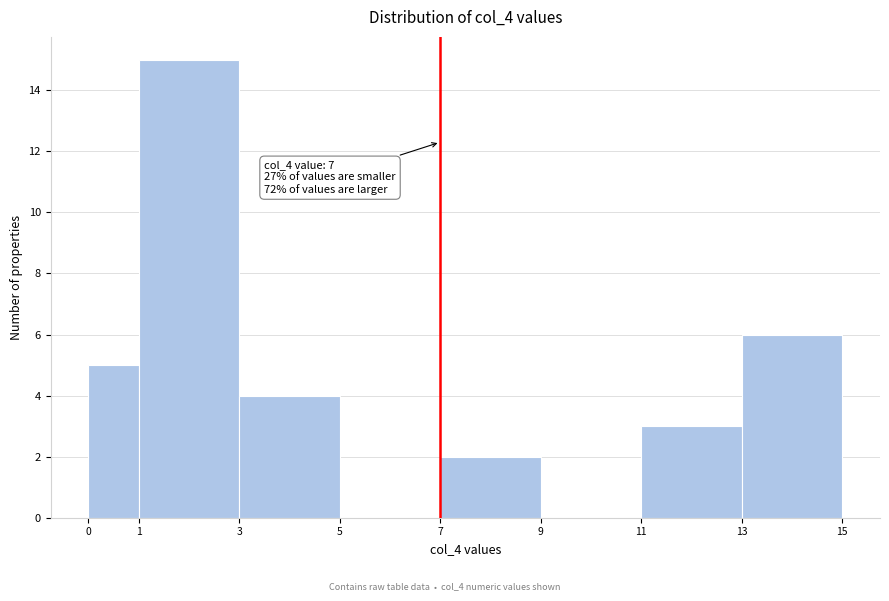

Over which range of the x-axis is the bar tallest?

1 to 3